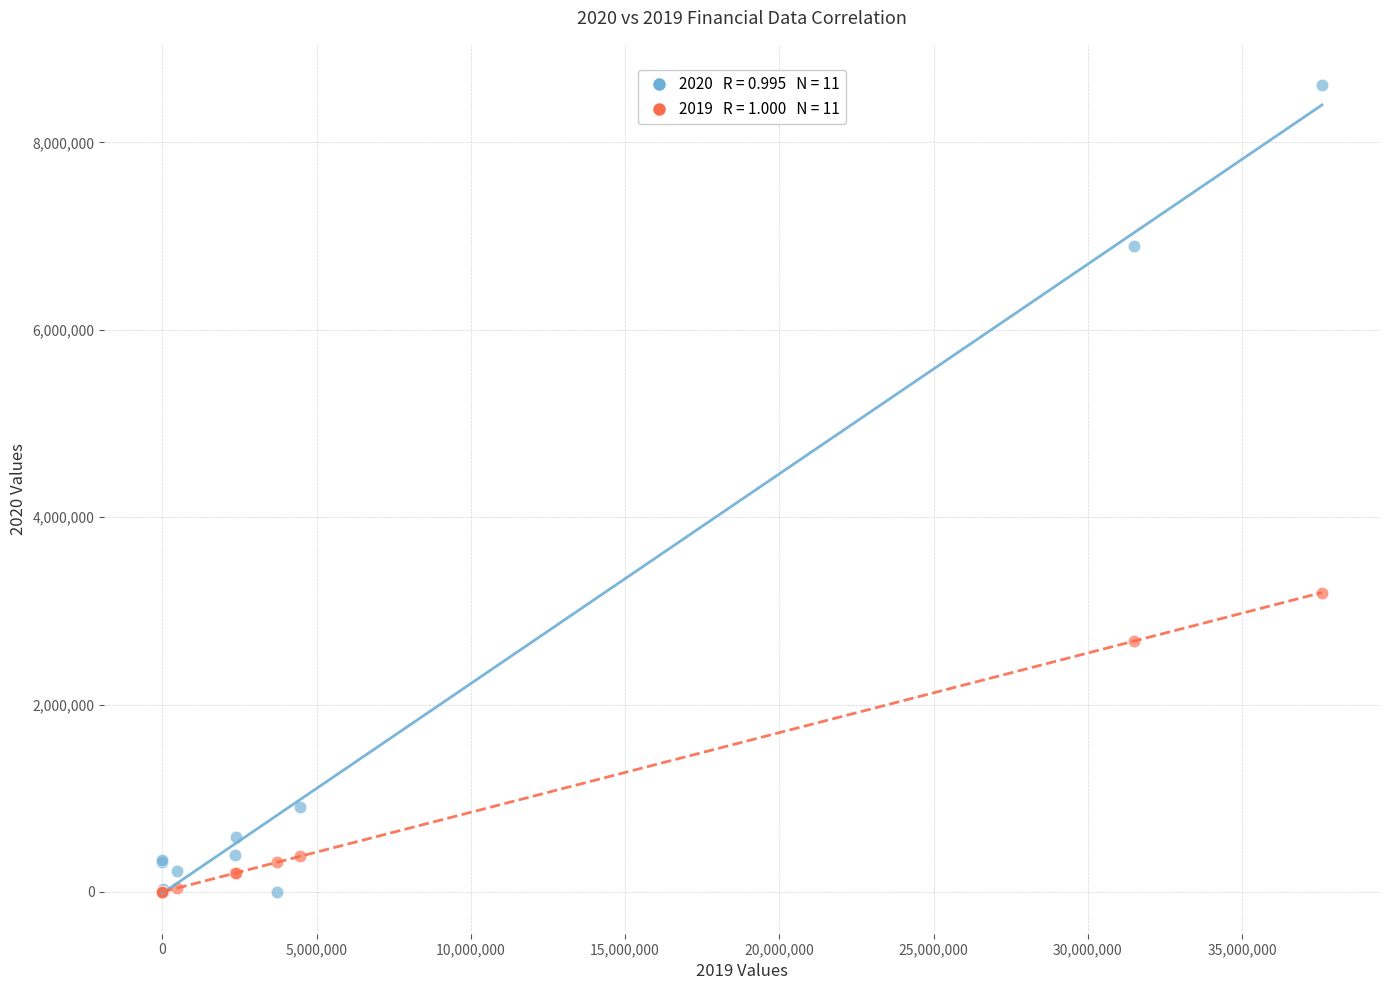

Across all series, what Y value is closest to 4305192?

3195367.2